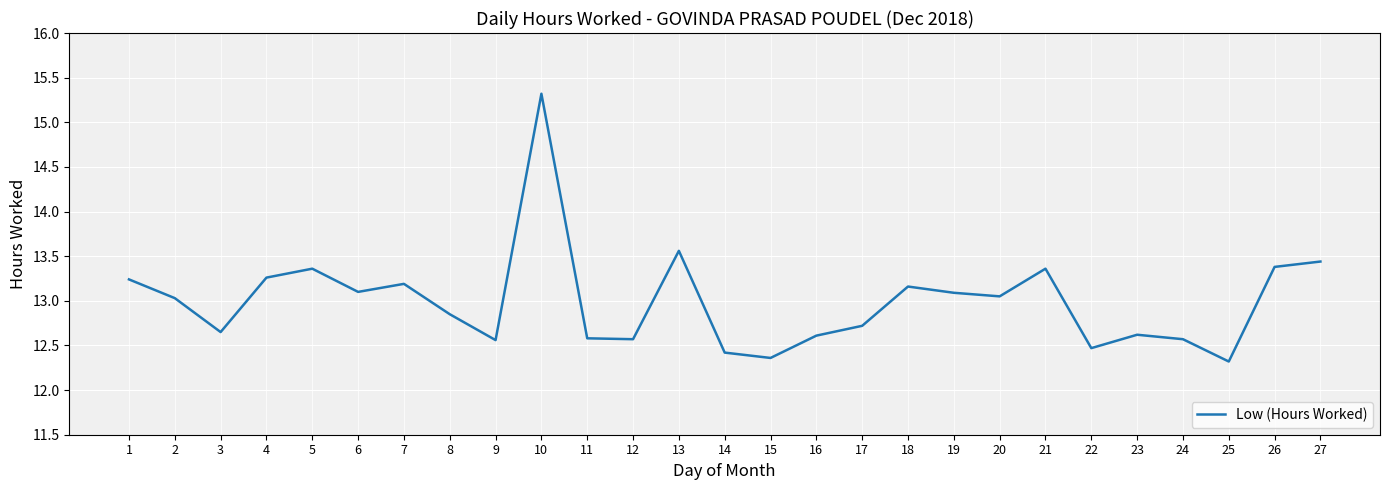

Where does the data first go above 13?

1